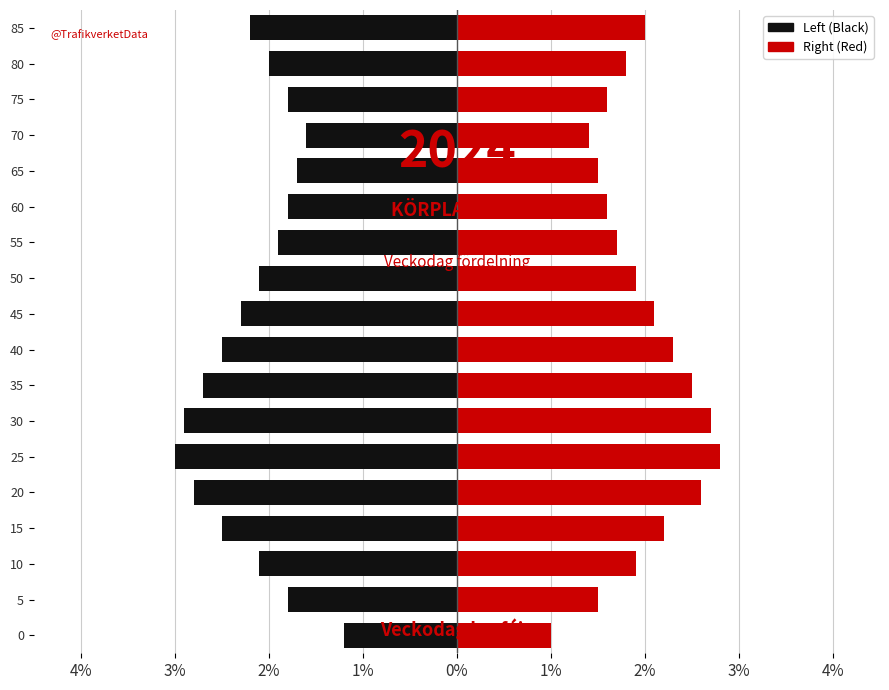

What is the average value of the Left (Black) series?

-2.2